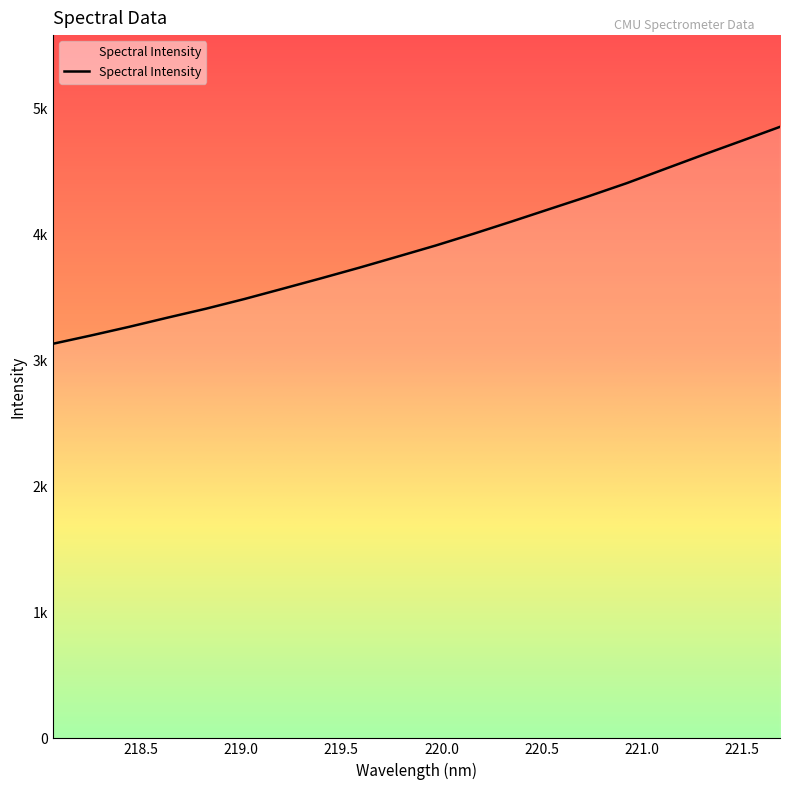

What is the label of the 7th point from the left?

219.2067